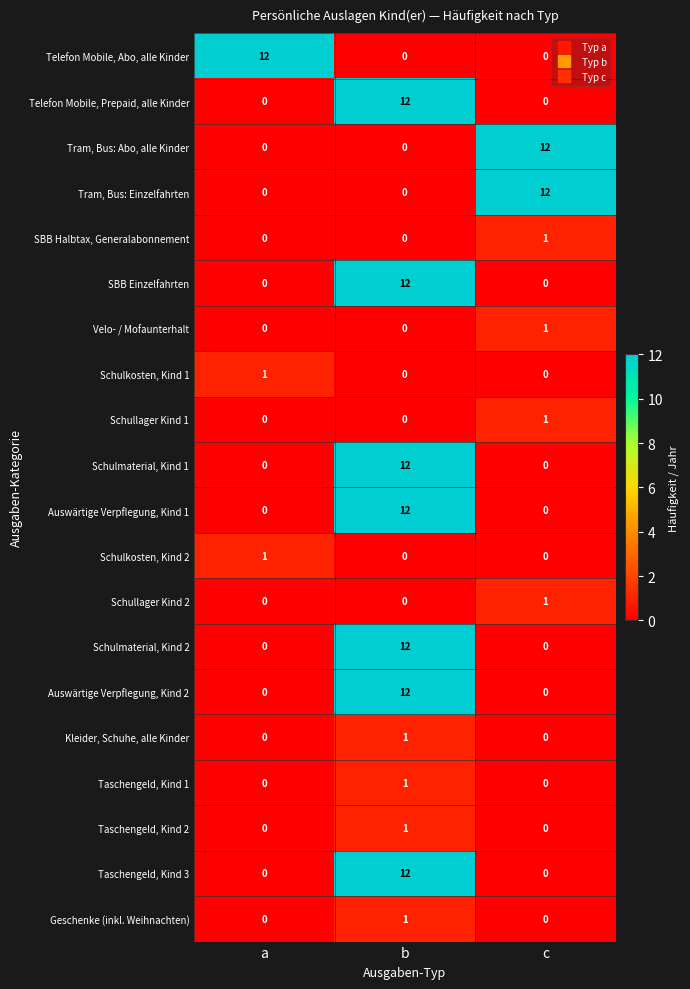

Is it true that Auswärtige Verpflegung, Kind 1 equals -8 at a?

False